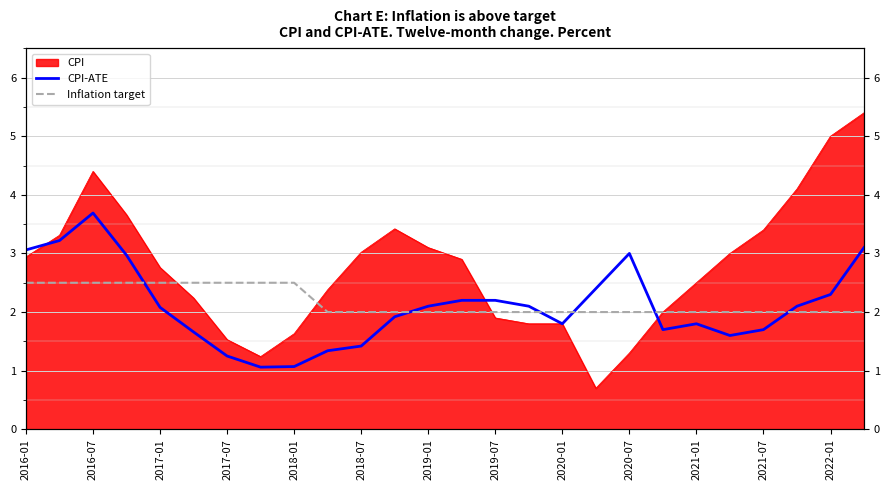

How many data points in Inflation target are above 2?

9